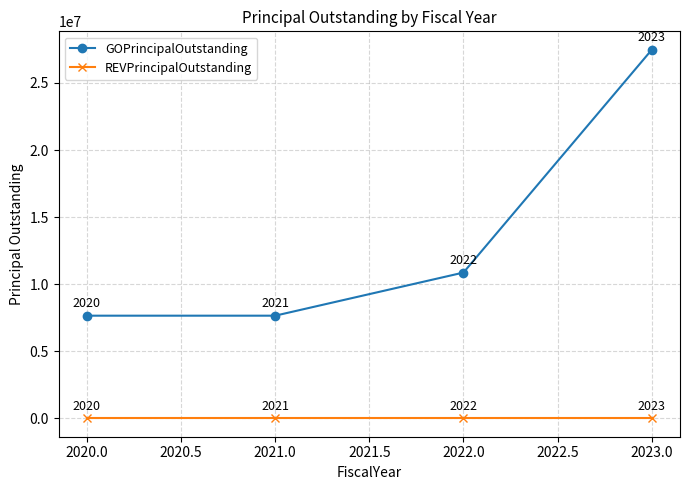

Reading left to right, extract all data points from this chart.

GOPrincipalOutstanding: 7650000	7650000	10865000	27475000
REVPrincipalOutstanding: 0	0	0	0